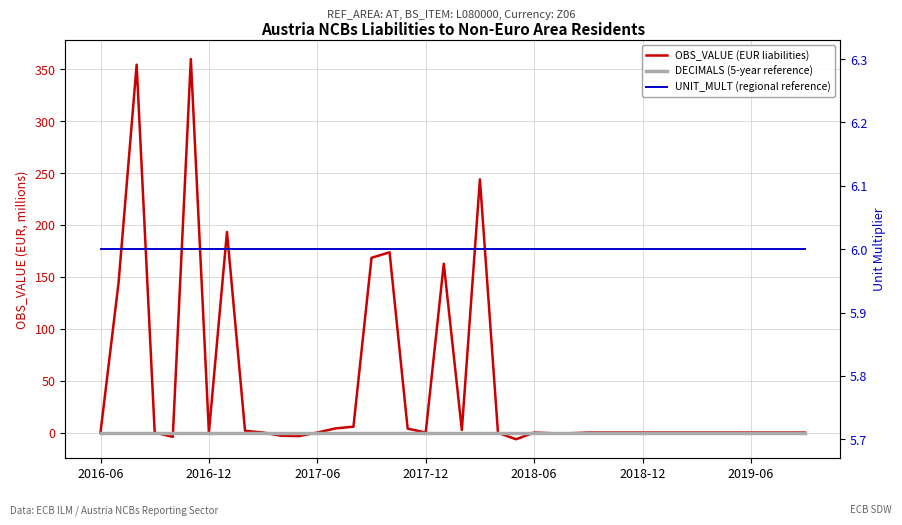

List the labels in order of UNIT_MULT (regional reference) value, smallest first.

2016-06, 2016-12, 2017-06, 2017-12, 2018-06, 2018-12, 2019-06, 7, 8, 9, 10, 11, 12, 13, 14, 15, 16, 17, 18, 19, 20, 21, 22, 23, 24, 25, 26, 27, 28, 29, 30, 31, 32, 33, 34, 35, 36, 37, 38, 39